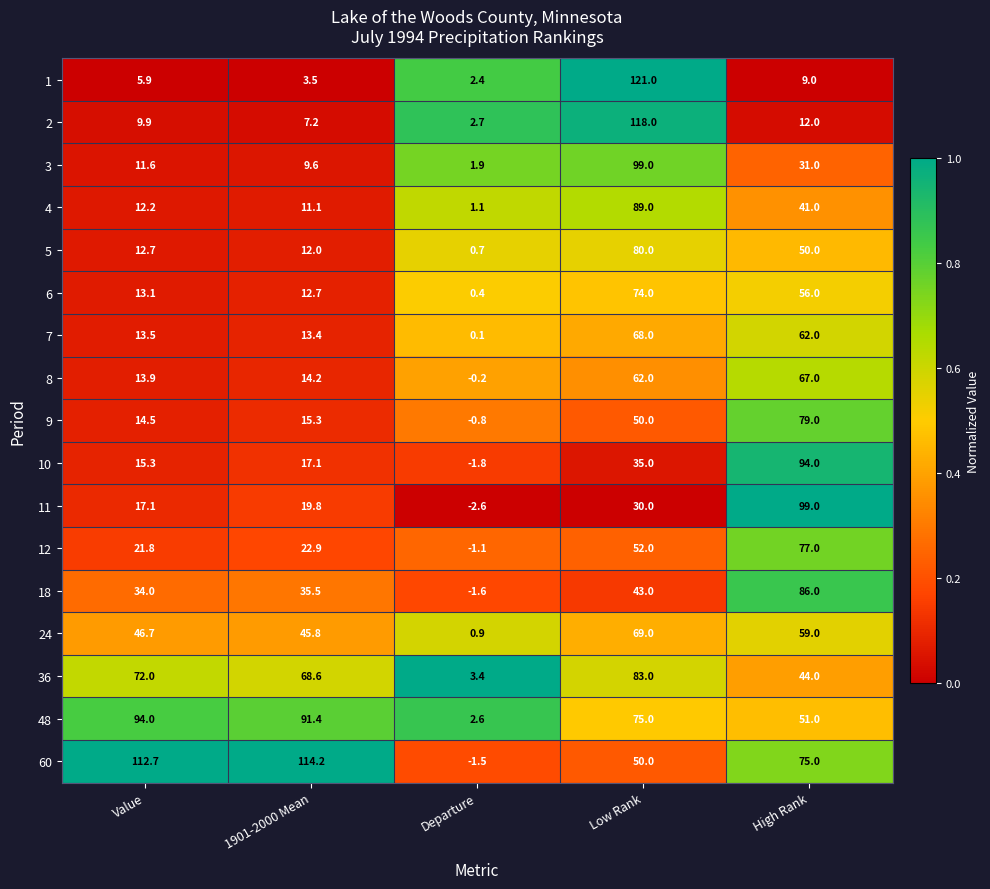

Which category has the lowest value across all series?

Departure